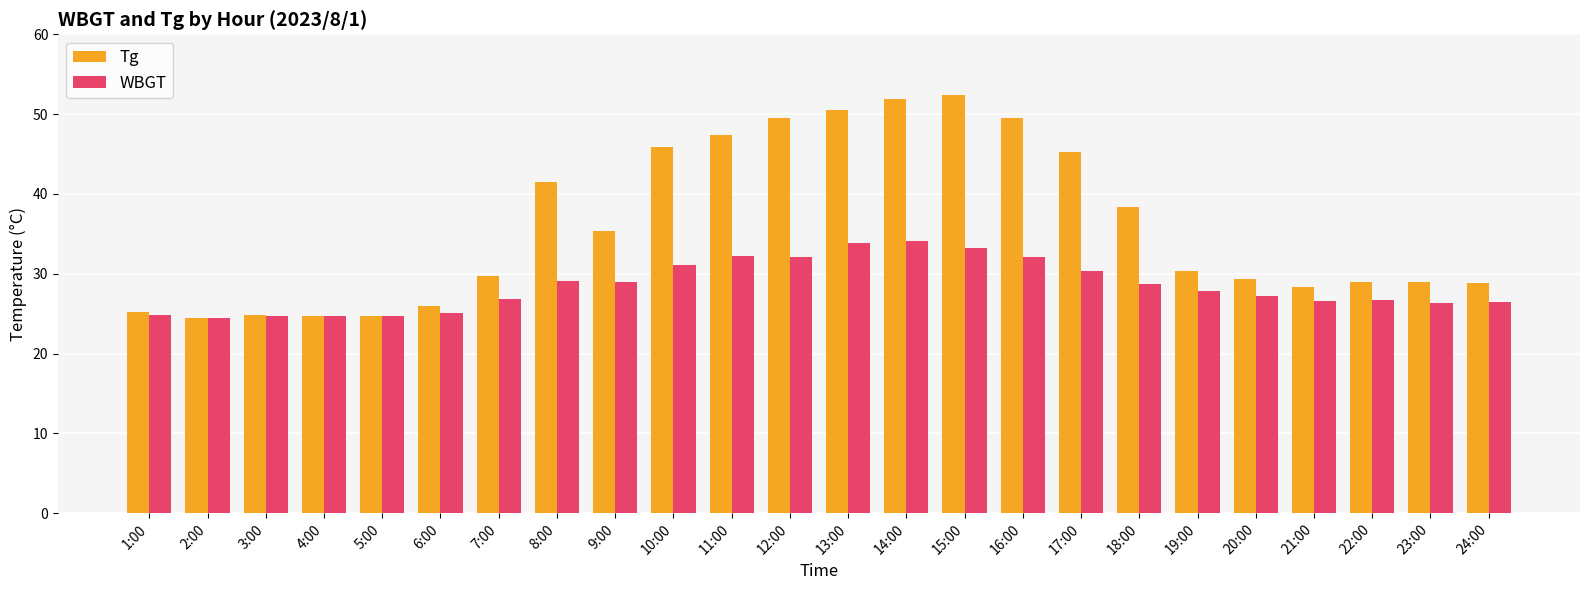

Which series has the largest total across all categories?

Tg